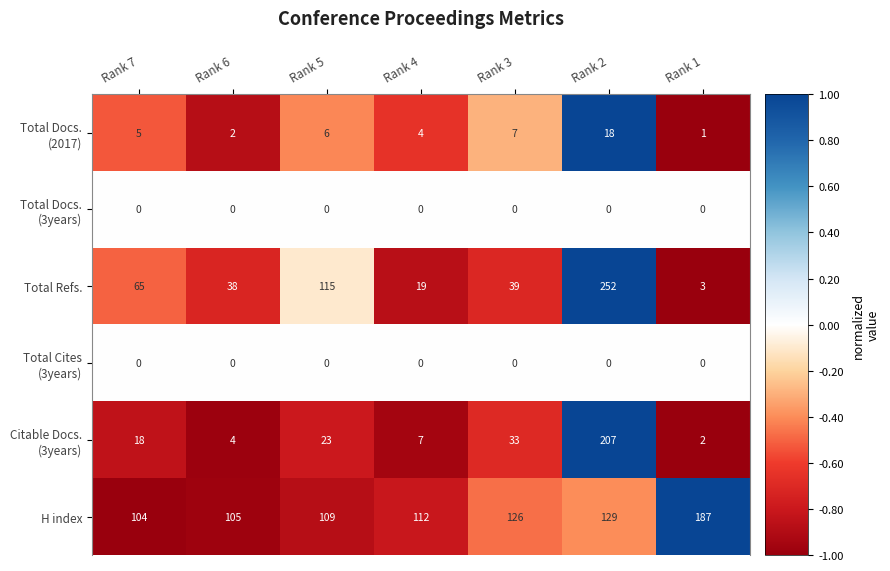

What is the difference between the maximum and minimum values in the Total Refs. series?

249